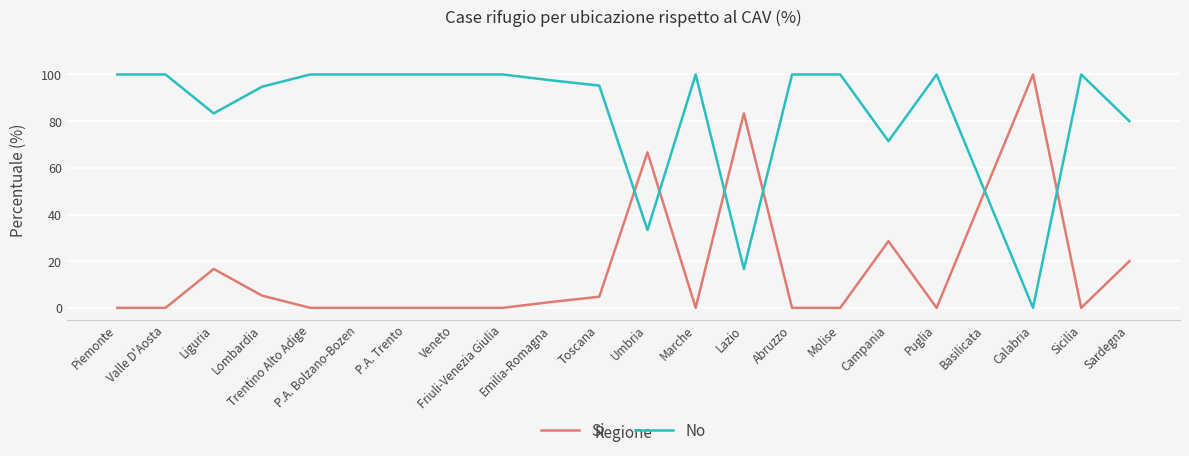

How many lines are shown in the chart?

2